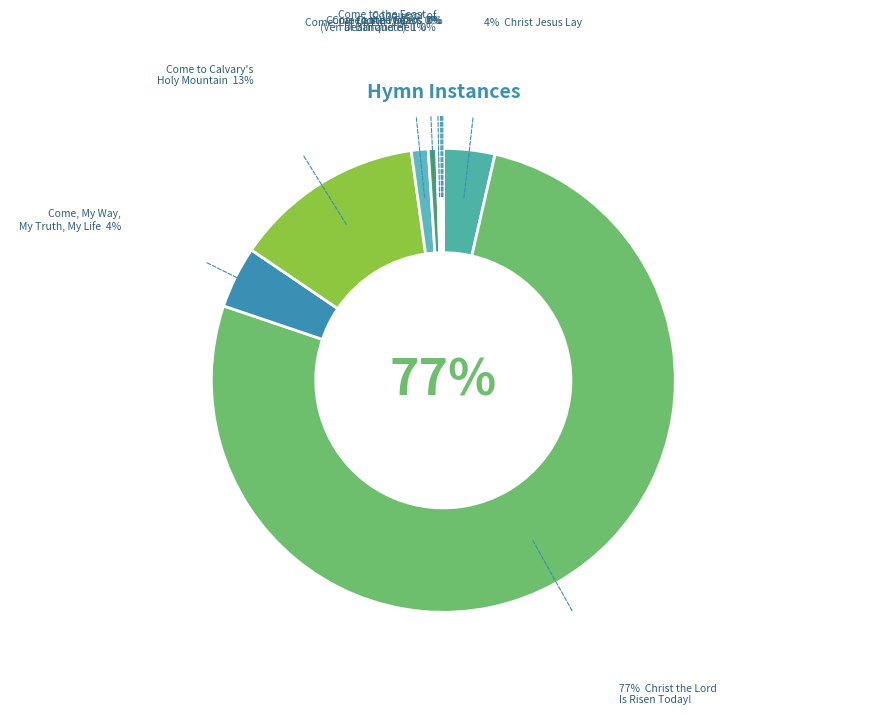

Which slice is the largest?

Christ the Lord
Is Risen Today!